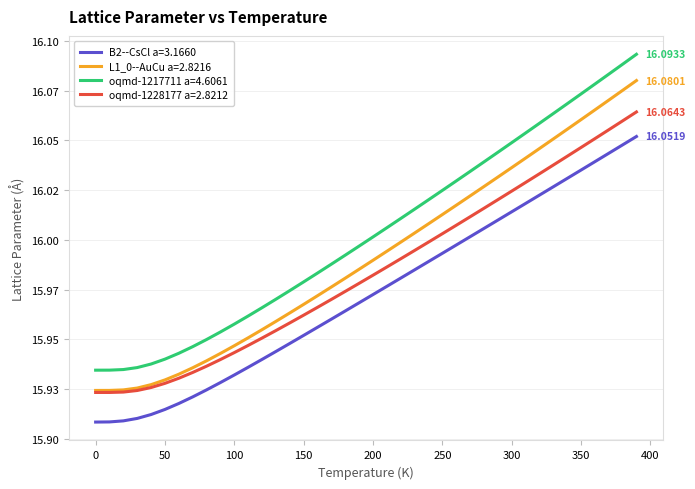

Does the chart display data point markers on the line(s)?

No